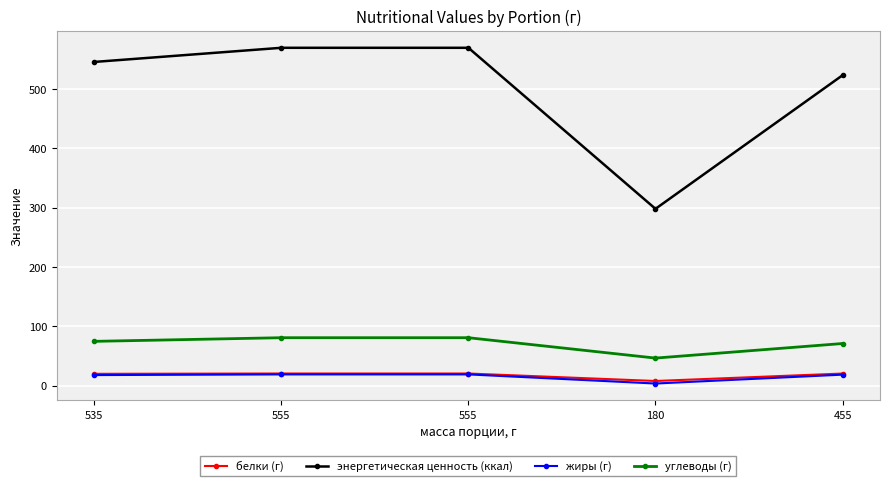

How many values in the жиры (г) series exceed 18?

3